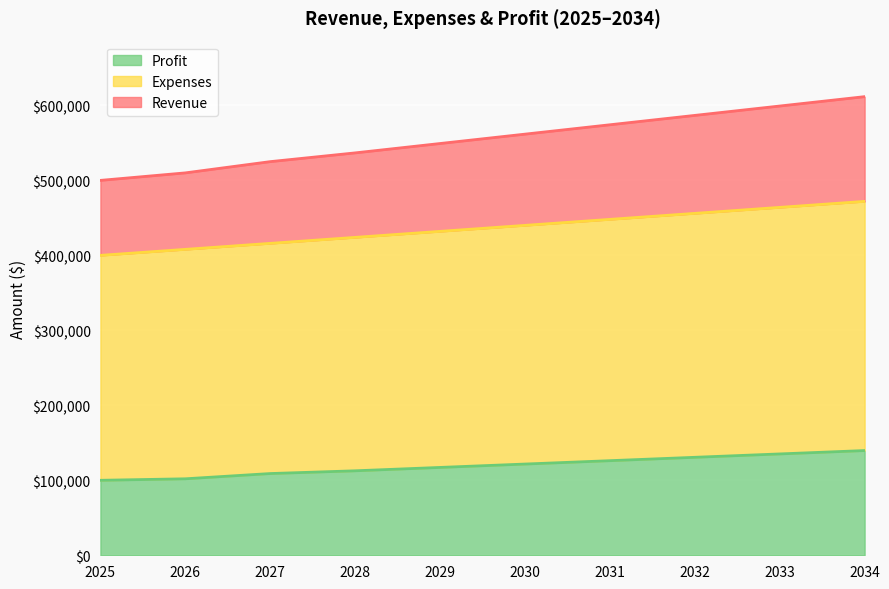

Reading right to left, what are all the values shown in this chart?

Revenue: 2034=611666.7	2033=599166.7	2032=586666.7	2031=574166.7	2030=561666.7	2029=549166.7	2028=536666.7	2027=525000.0	2026=510000.0	2025=500000.0
Expenses: 2034=472000.0	2033=464000.0	2032=456000.0	2031=448000.0	2030=440000.0	2029=432000.0	2028=424000.0	2027=416000.0	2026=408000.0	2025=400000.0
Profit: 2034=139666.7	2033=135166.7	2032=130666.7	2031=126166.7	2030=121666.7	2029=117166.7	2028=112666.7	2027=109000.0	2026=102000.0	2025=100000.0